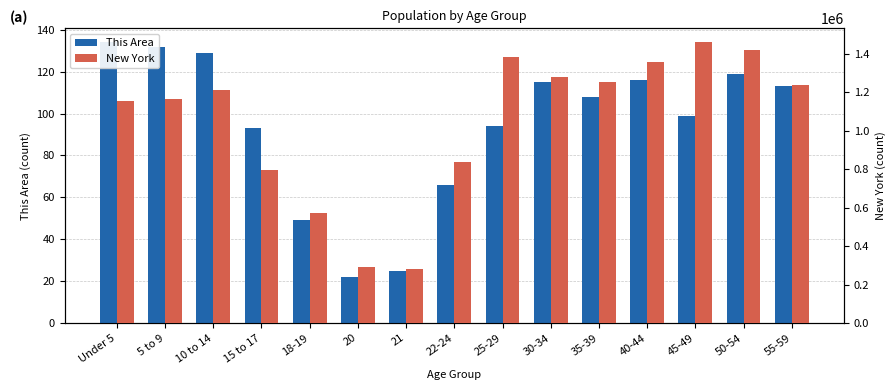

What is the difference between the New York values at 30-34 and 20?

986077